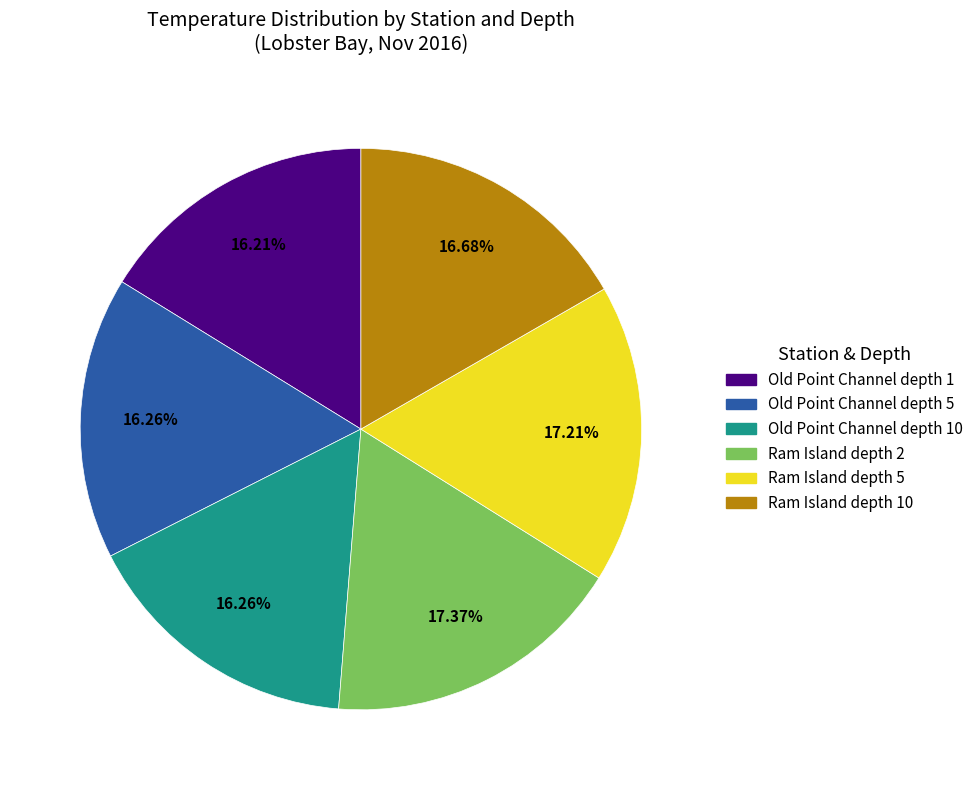

Is there a majority slice in this chart?

No